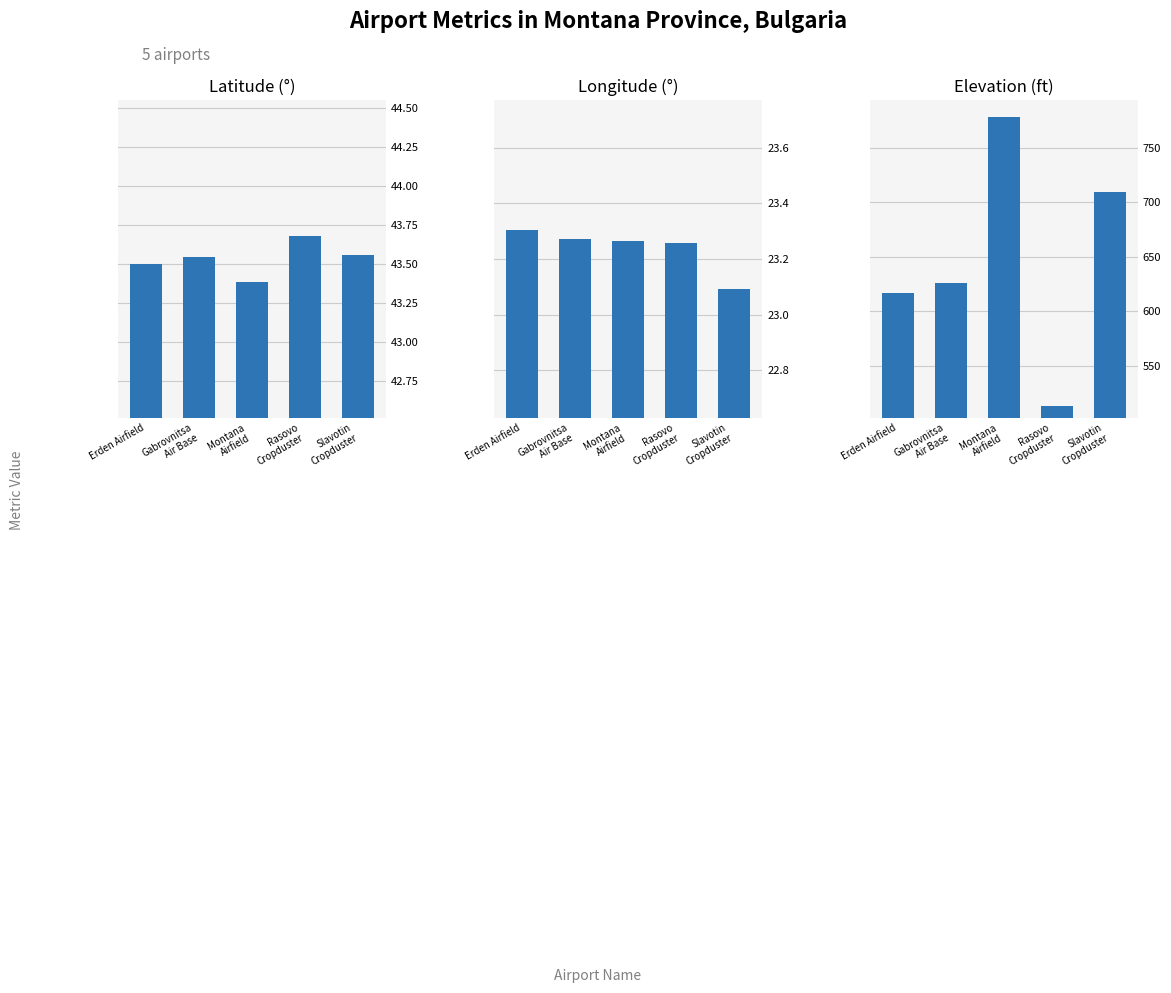

How many bars are there in each group?

3